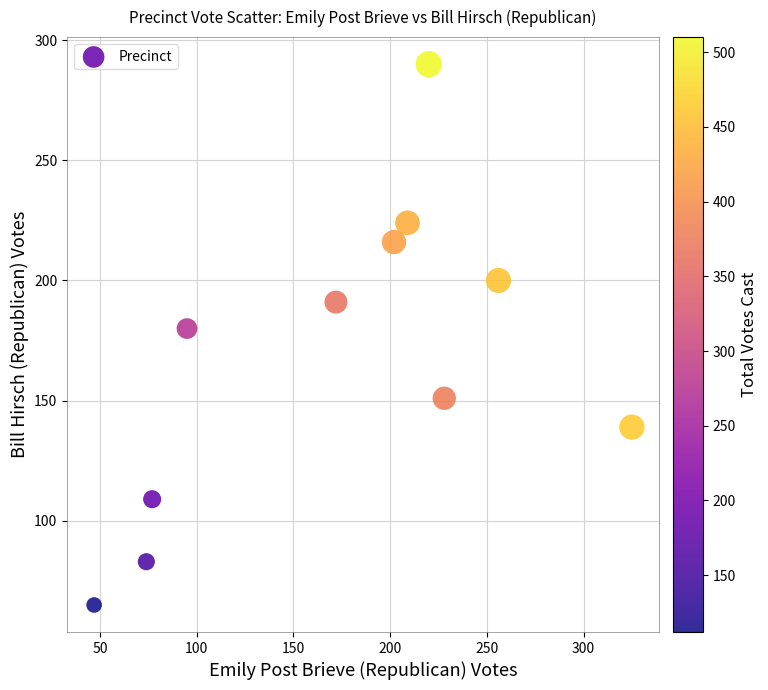

What is the average Y value?

168